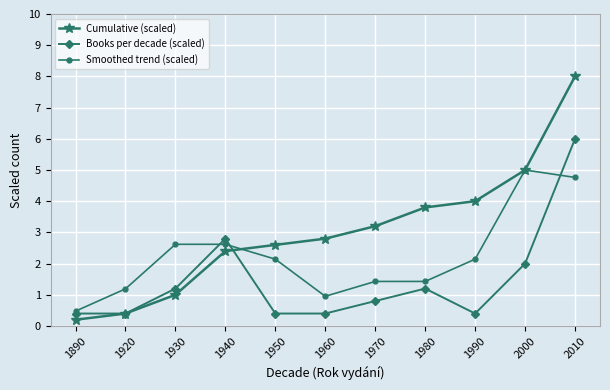

What is the difference between the highest and lowest values at 1960?

2.4